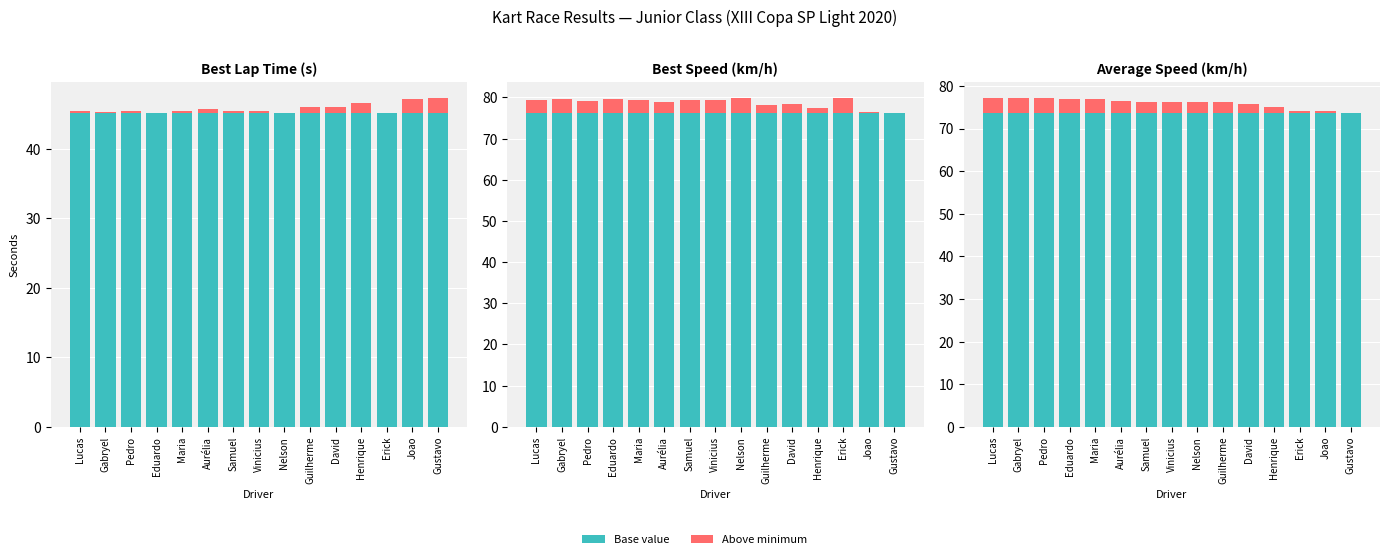

Count the number of categories in the chart.

15